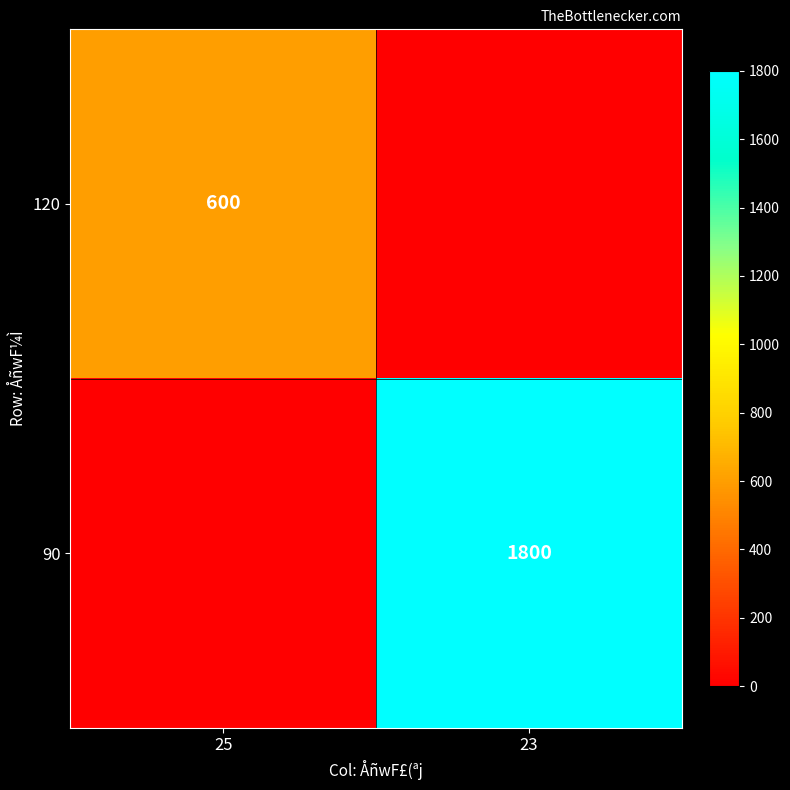

The 120 series shows 600 at 25. True or false?

True